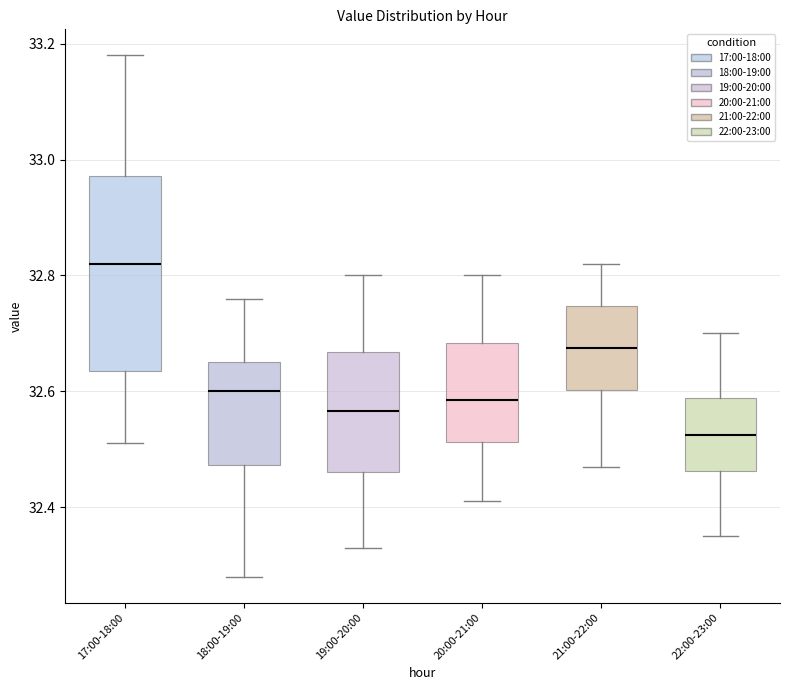

Where is the upper edge of the box for 22:00-23:00 on the y-axis? The values are not printed on the chart, so give them approximately, as read against the axis.

32.58